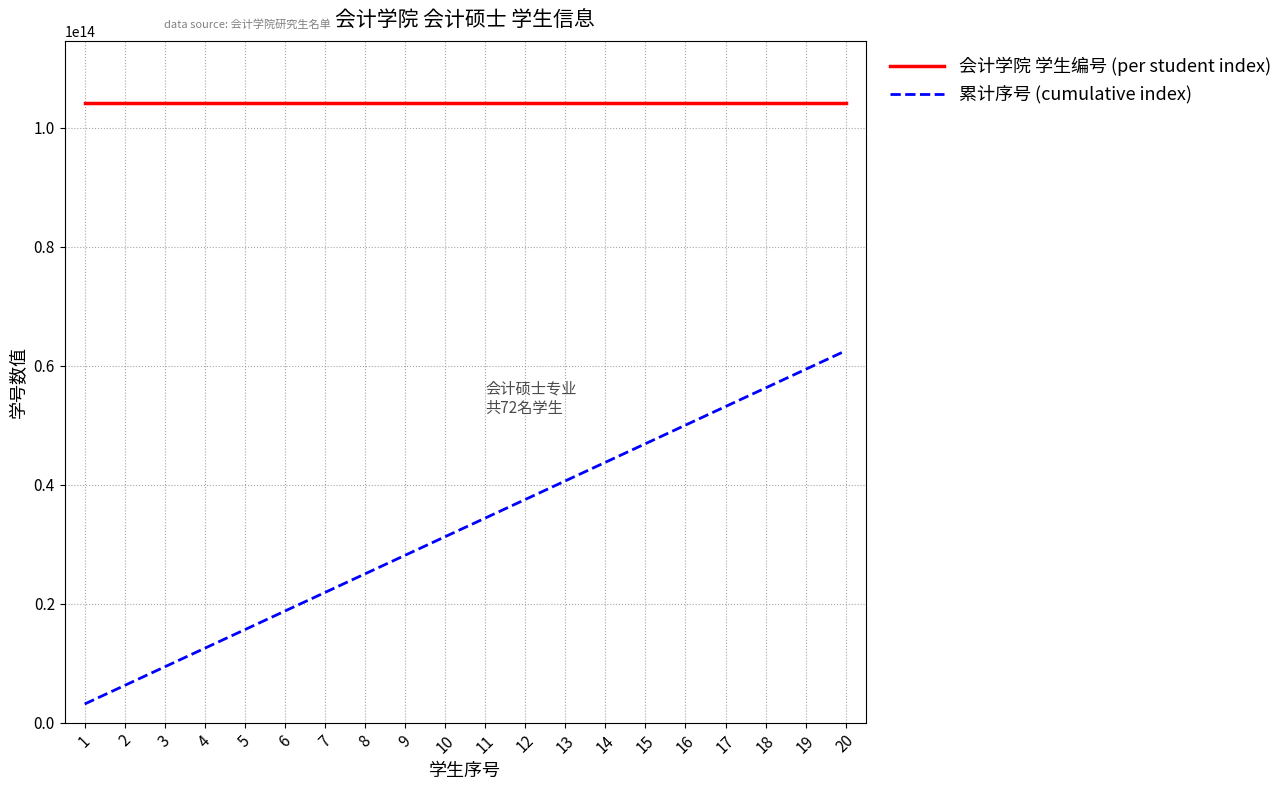

Which series has the widest spread of values?

累计序号 (cumulative index)